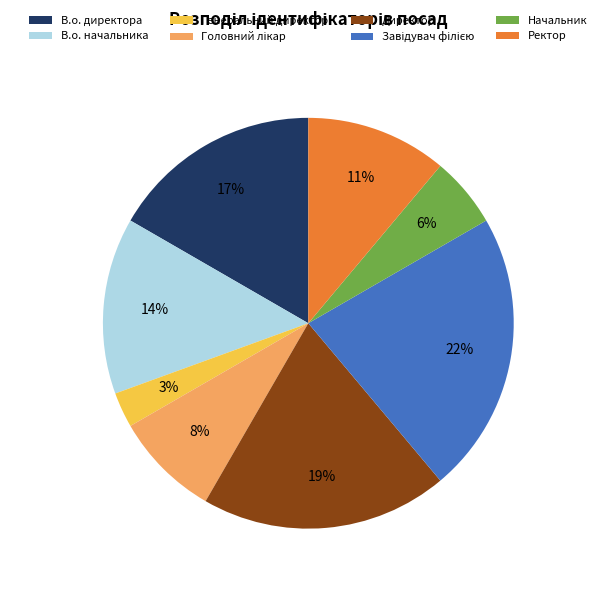

What is the ratio of the value at Начальник to the value at В.о. начальника?

0.4